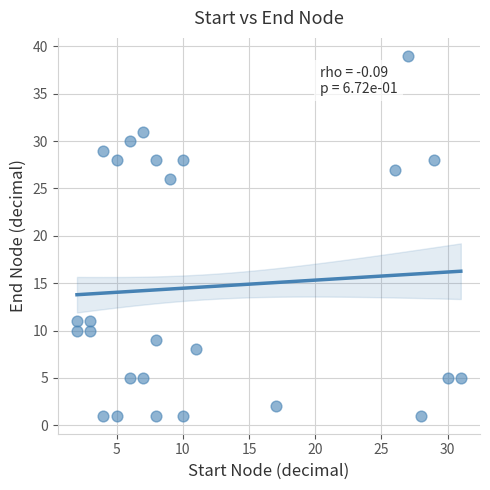

What is the range of X values (max minus min)?

29